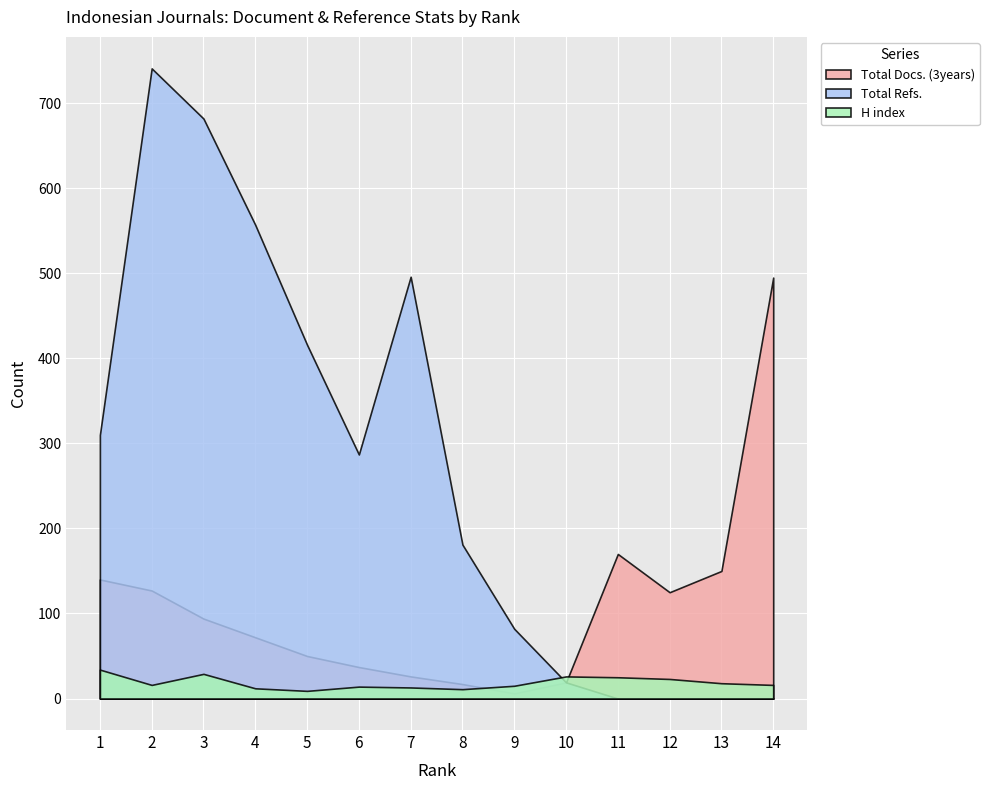

Is it true that Total Docs. (3years) equals 6 at 10?

False